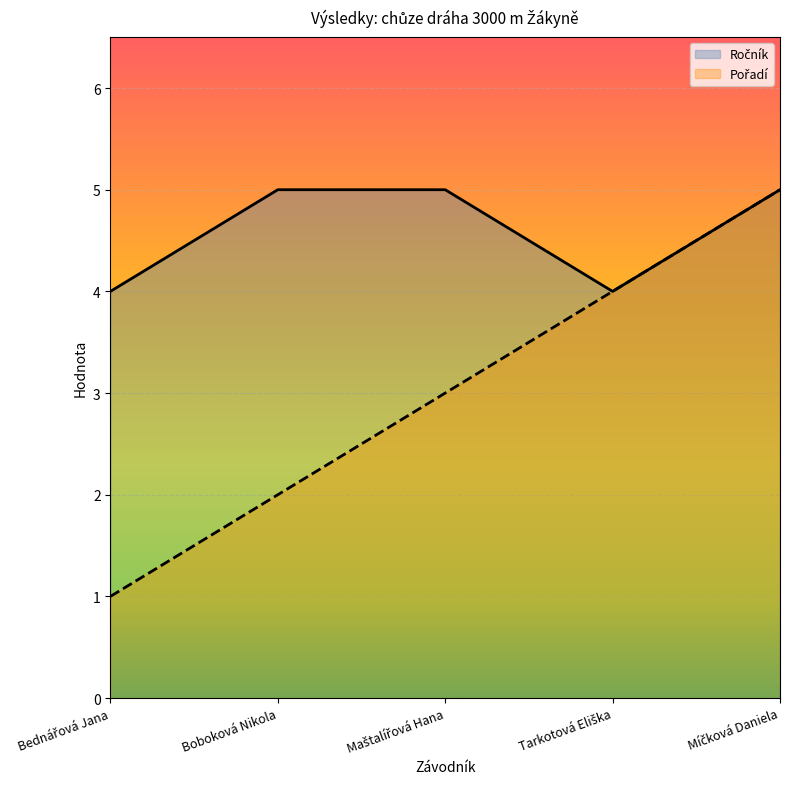

What is the average value of the Pořadí series?

3